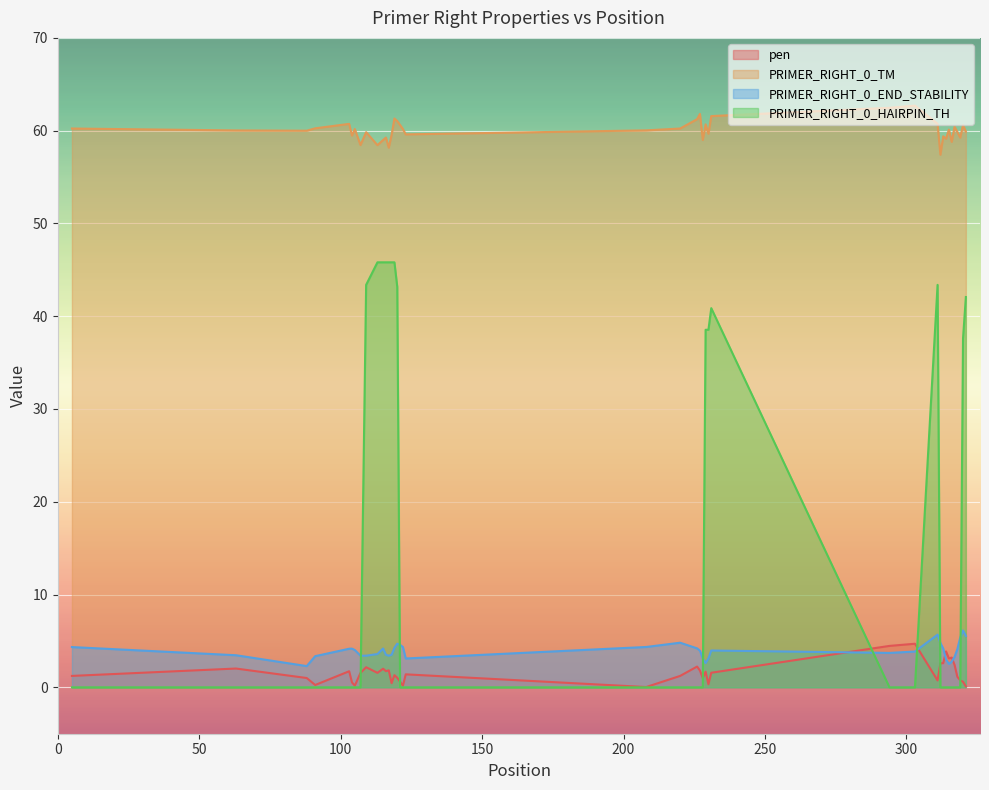

How many values in the PRIMER_RIGHT_0_END_STABILITY series exceed 3?

36